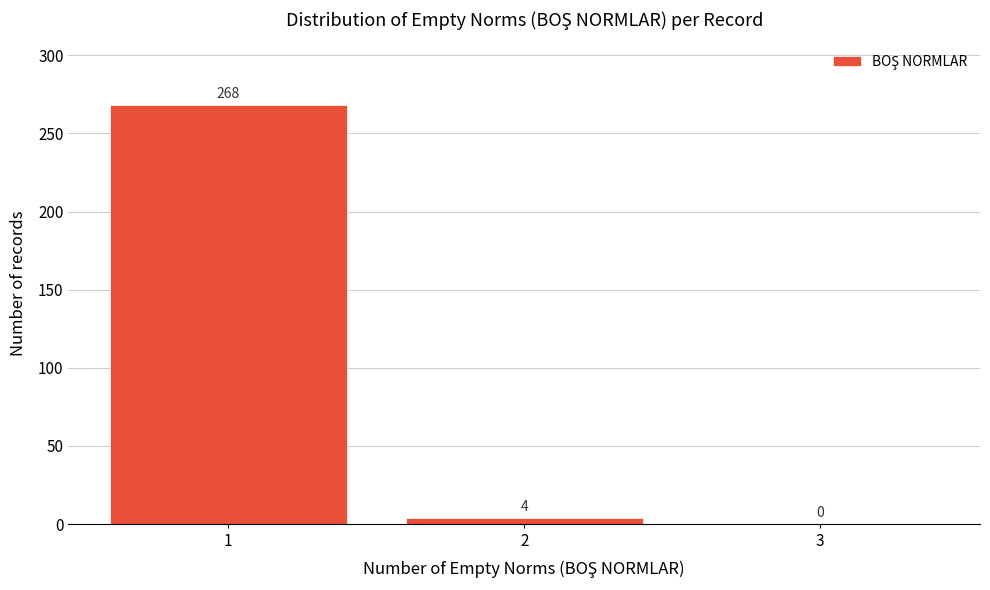

Reading left to right, extract all data points from this chart.

1=268	2=4	3=0